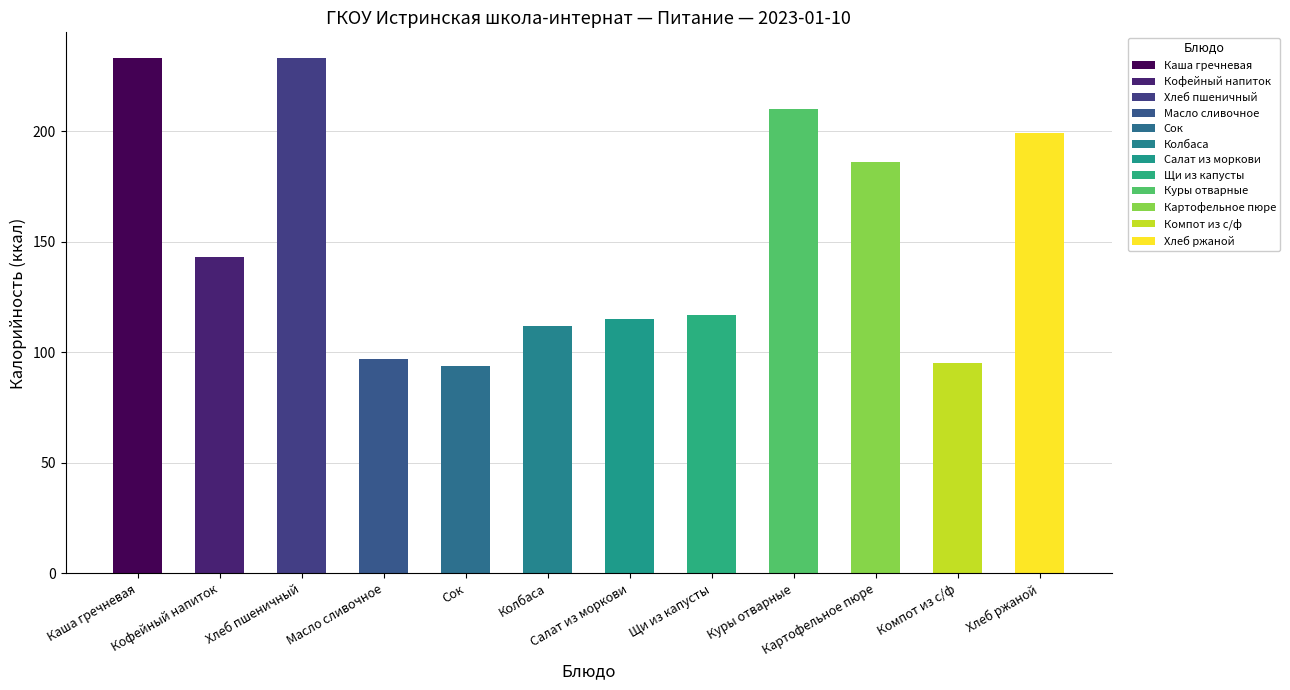

Which series has the largest total across all categories?

Калорийность